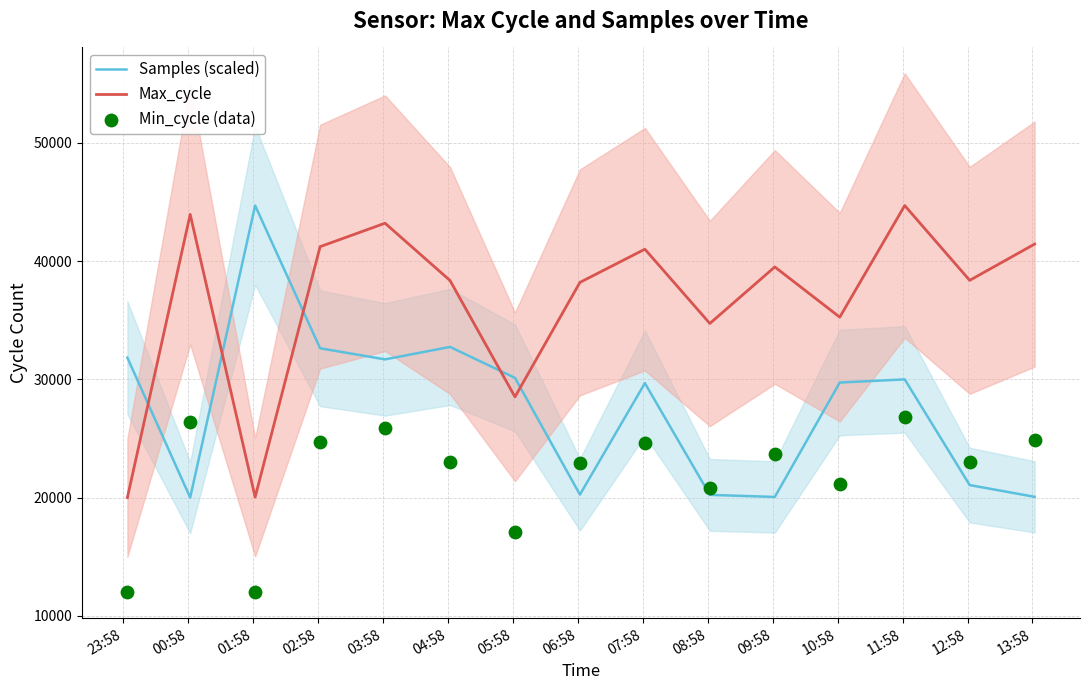

How many intersections are there between Samples (scaled) and Max_cycle?

5